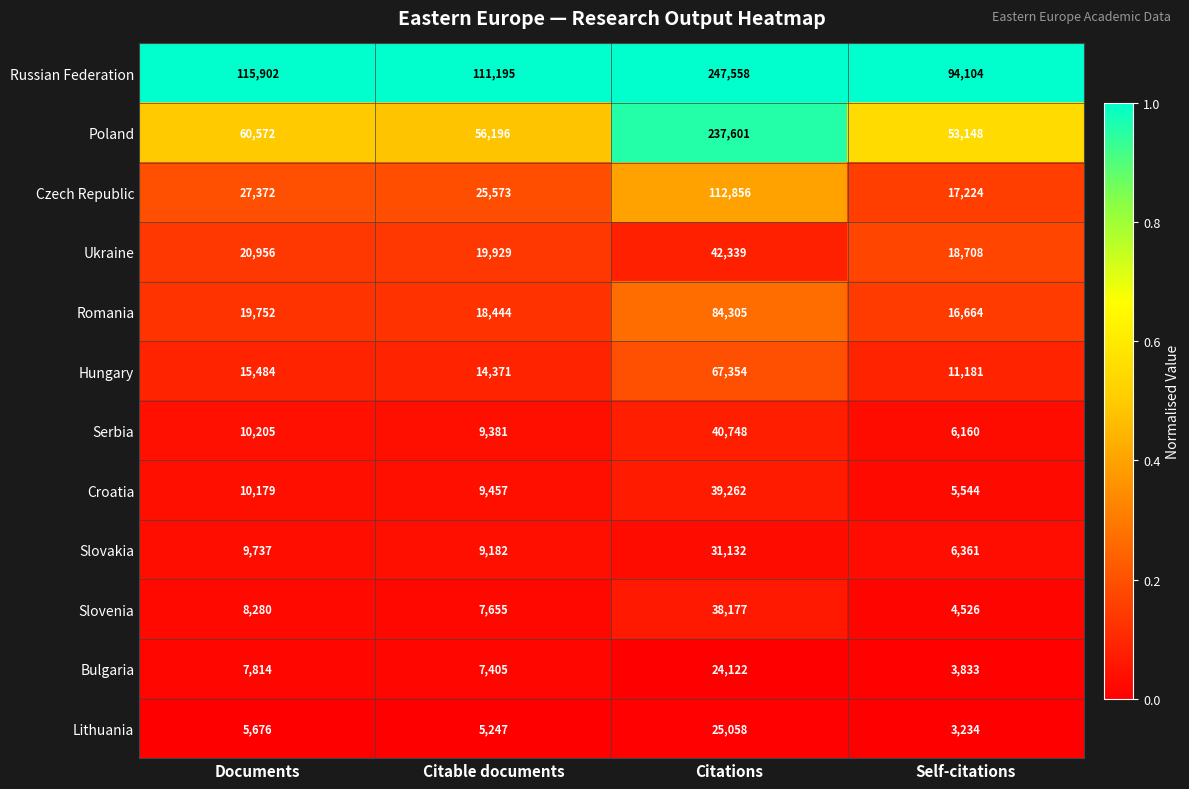

Which series has the largest range (max minus min)?

Poland